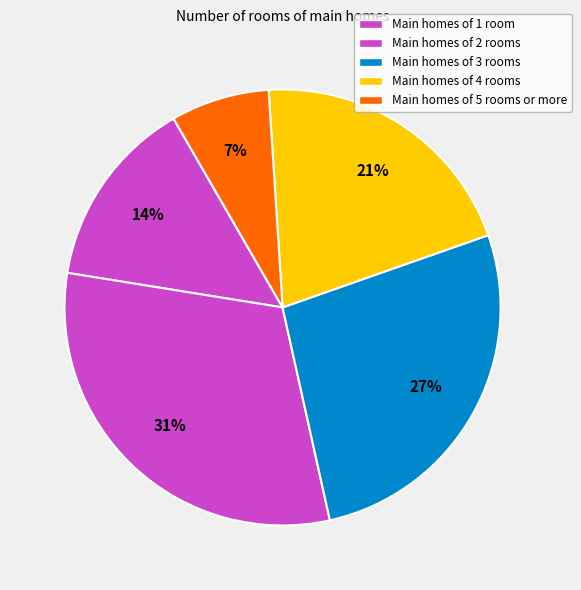

Count the number of slices in the pie.

5